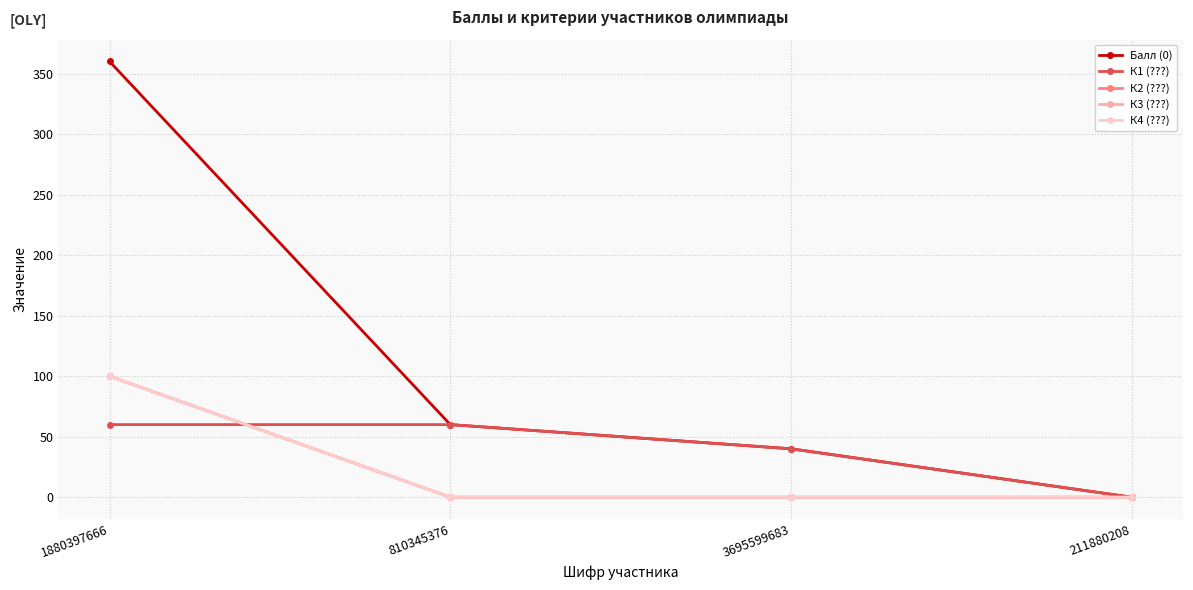

True or false: К3 (???) and Балл (0) intersect in this chart.

False